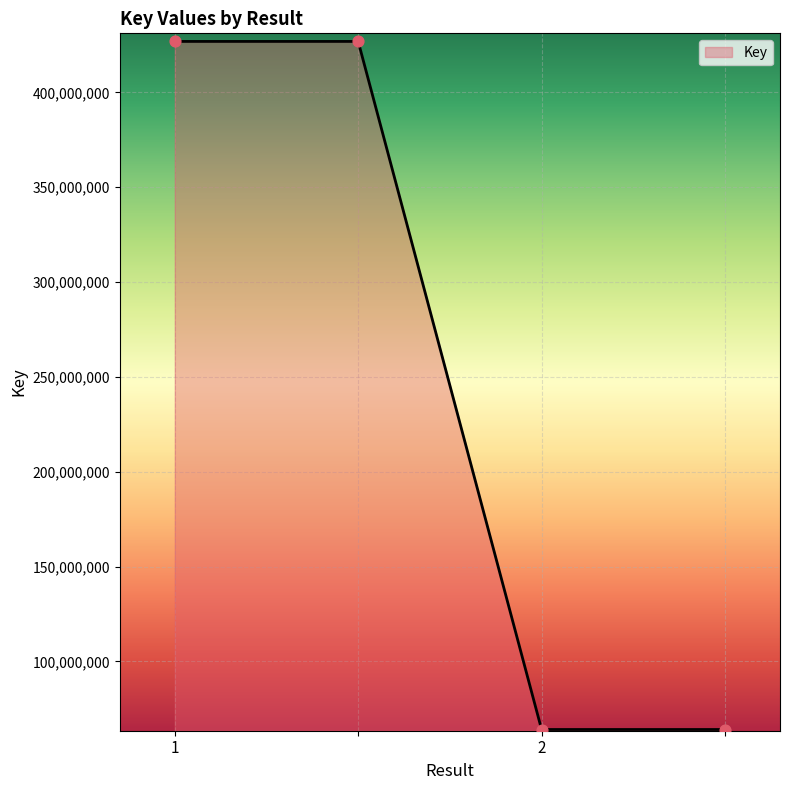

True or false: there are more than 1 points higher than both neighbors.

False